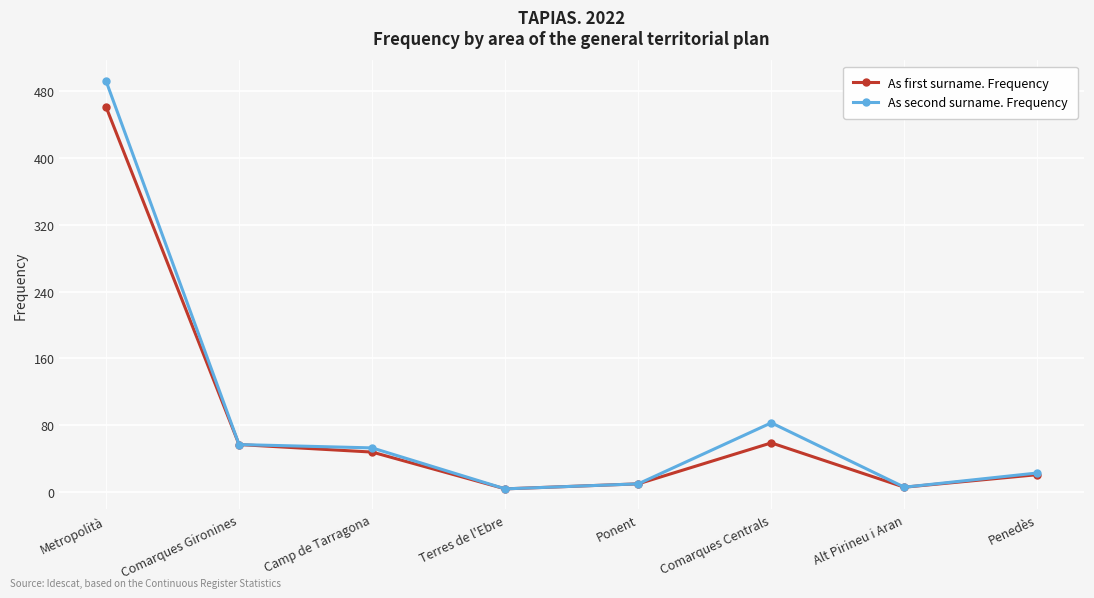

At which category does As first surname. Frequency reach its first local valley?

Terres de l'Ebre